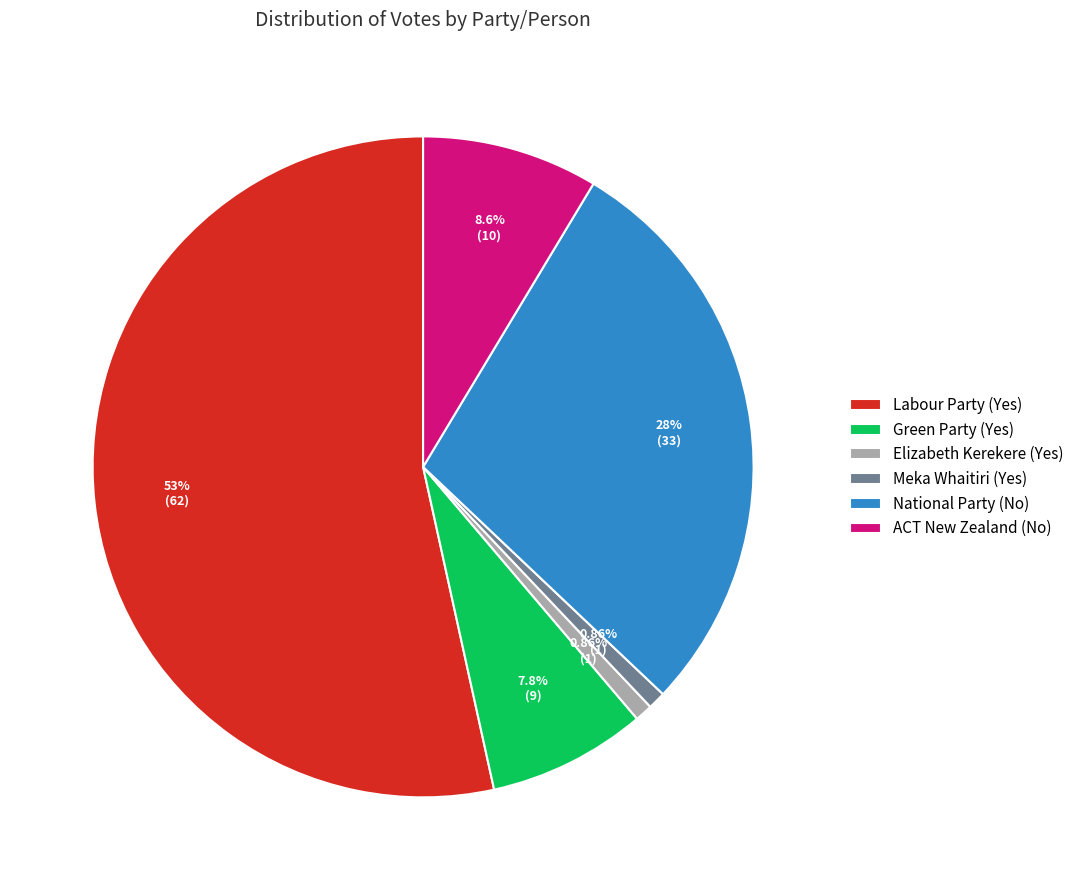

How many segments does this pie chart have?

6